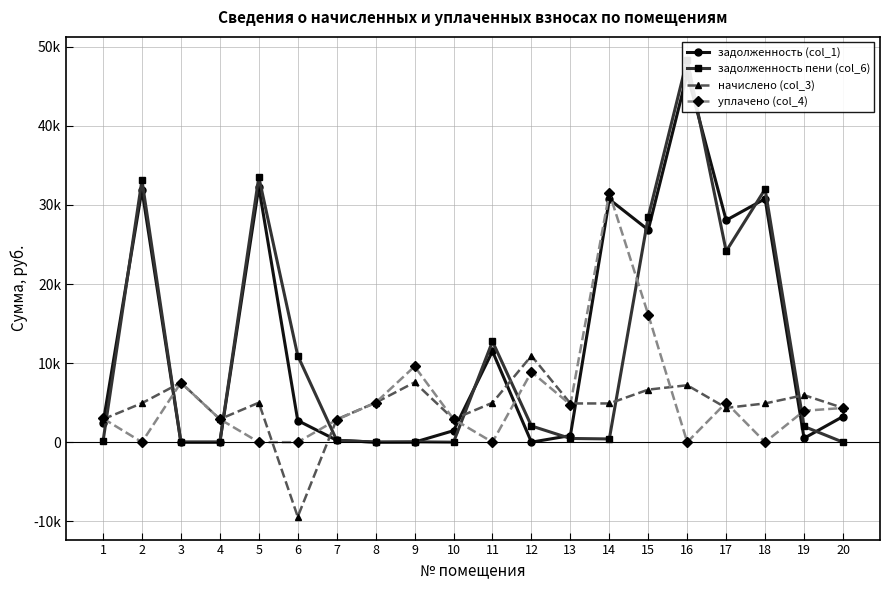

What is the sum of all задолженность (col_1) values?

250035.4